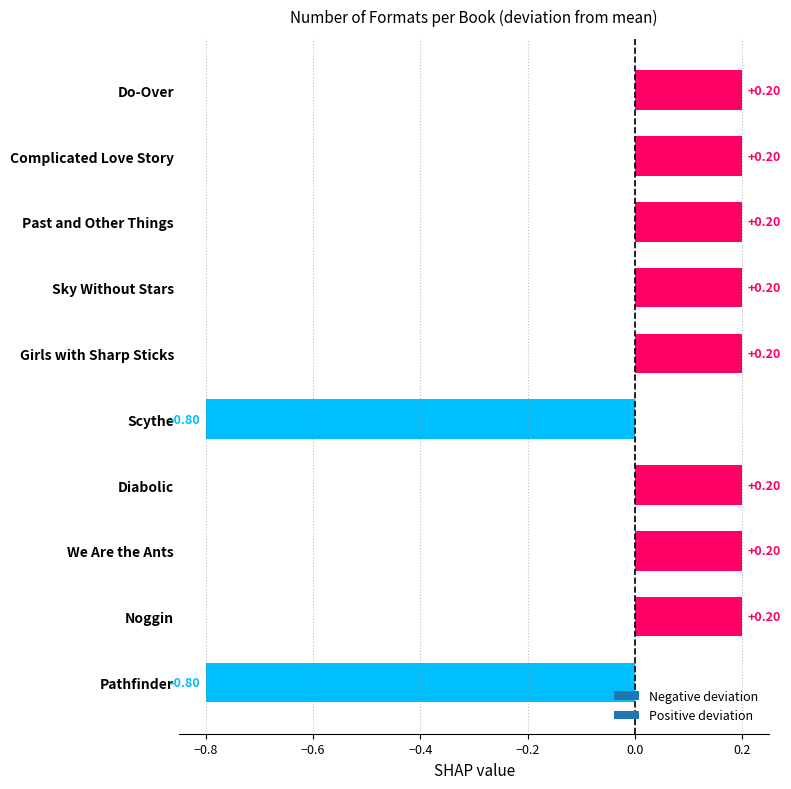

What is the label of the 1st bar from the bottom?

Pathfinder